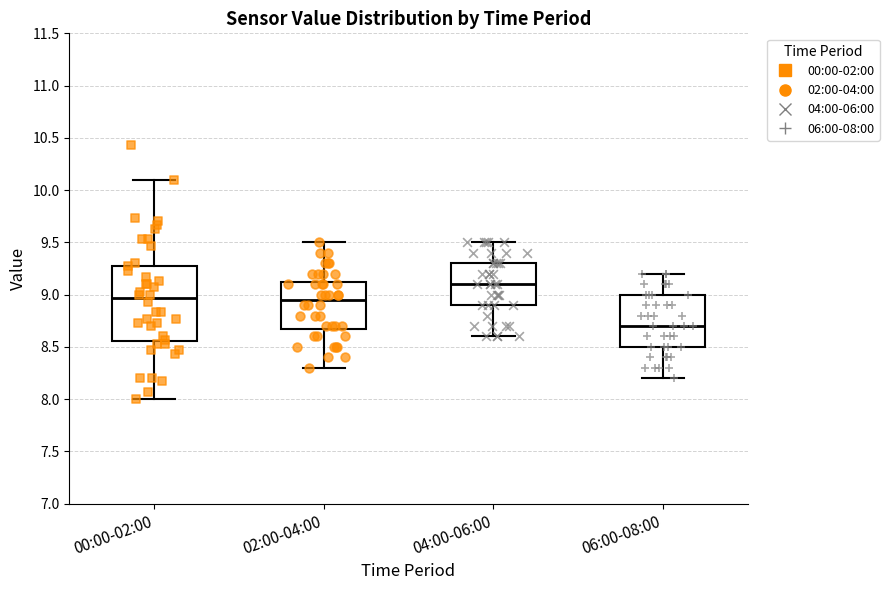

Reading left to right, read every box against the y-axis: the position of its median line, the range the box covers, and the ends of its whiskers. The values are not printed on the chart, so give them approximately, as read against the axis.

00:00-02:00: median 8.95, box 8.55 to 9.30, whiskers 8.00 to 10.10
02:00-04:00: median 8.95, box 8.70 to 9.15, whiskers 8.30 to 9.50
04:00-06:00: median 9.10, box 8.90 to 9.30, whiskers 8.60 to 9.50
06:00-08:00: median 8.70, box 8.50 to 9.00, whiskers 8.20 to 9.20